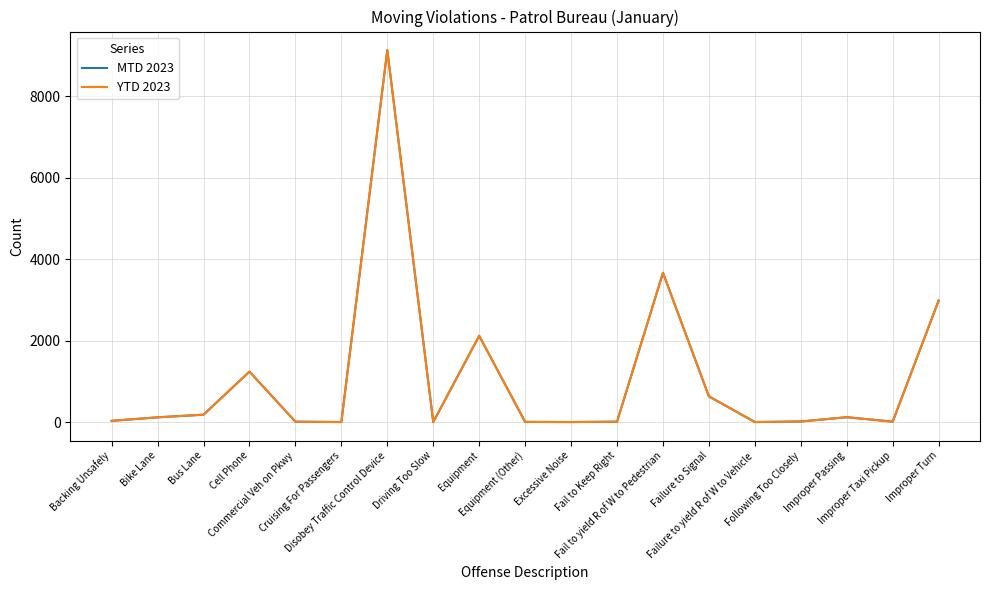

True or false: YTD 2023 and MTD 2023 cross at least once.

False